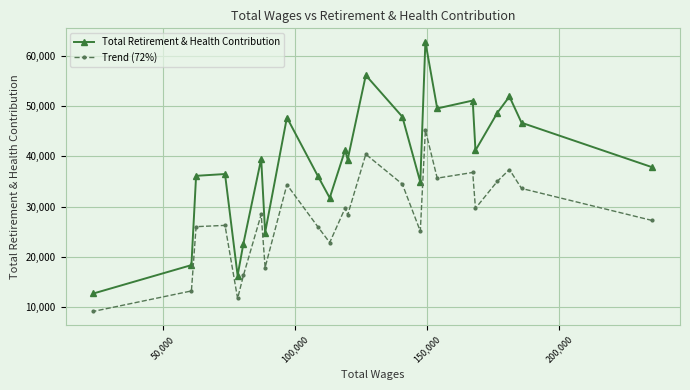

Which series has the largest range (max minus min)?

Total Retirement & Health Contribution